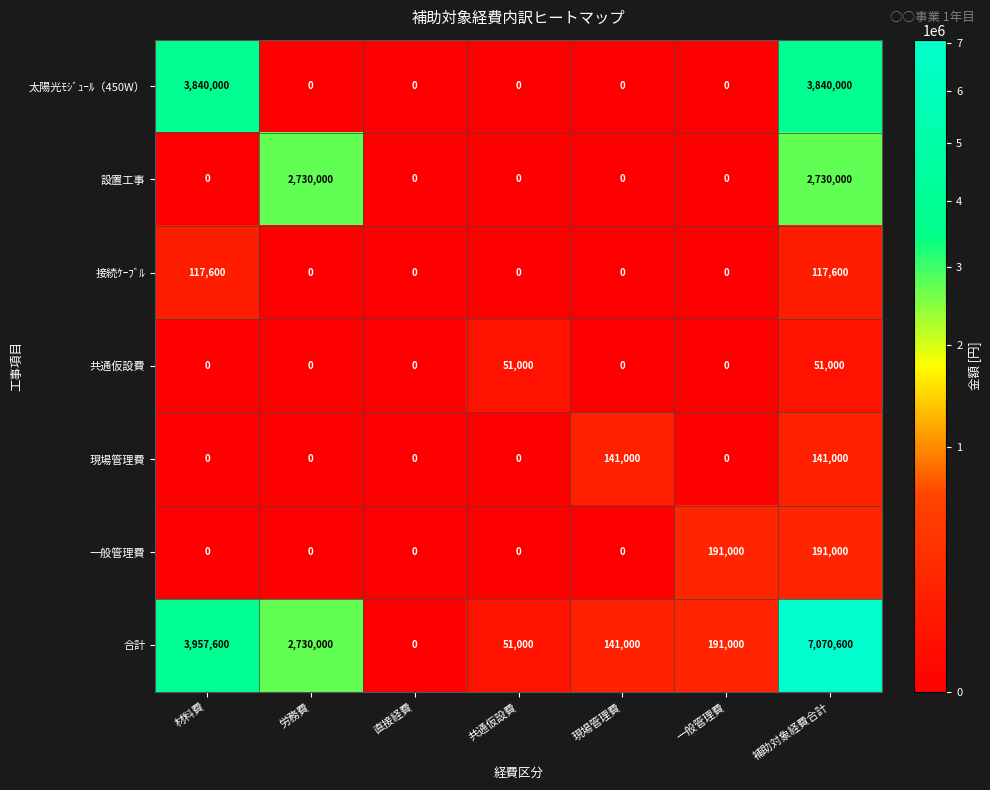

What is the sum of all 設置工事 values?

5460000